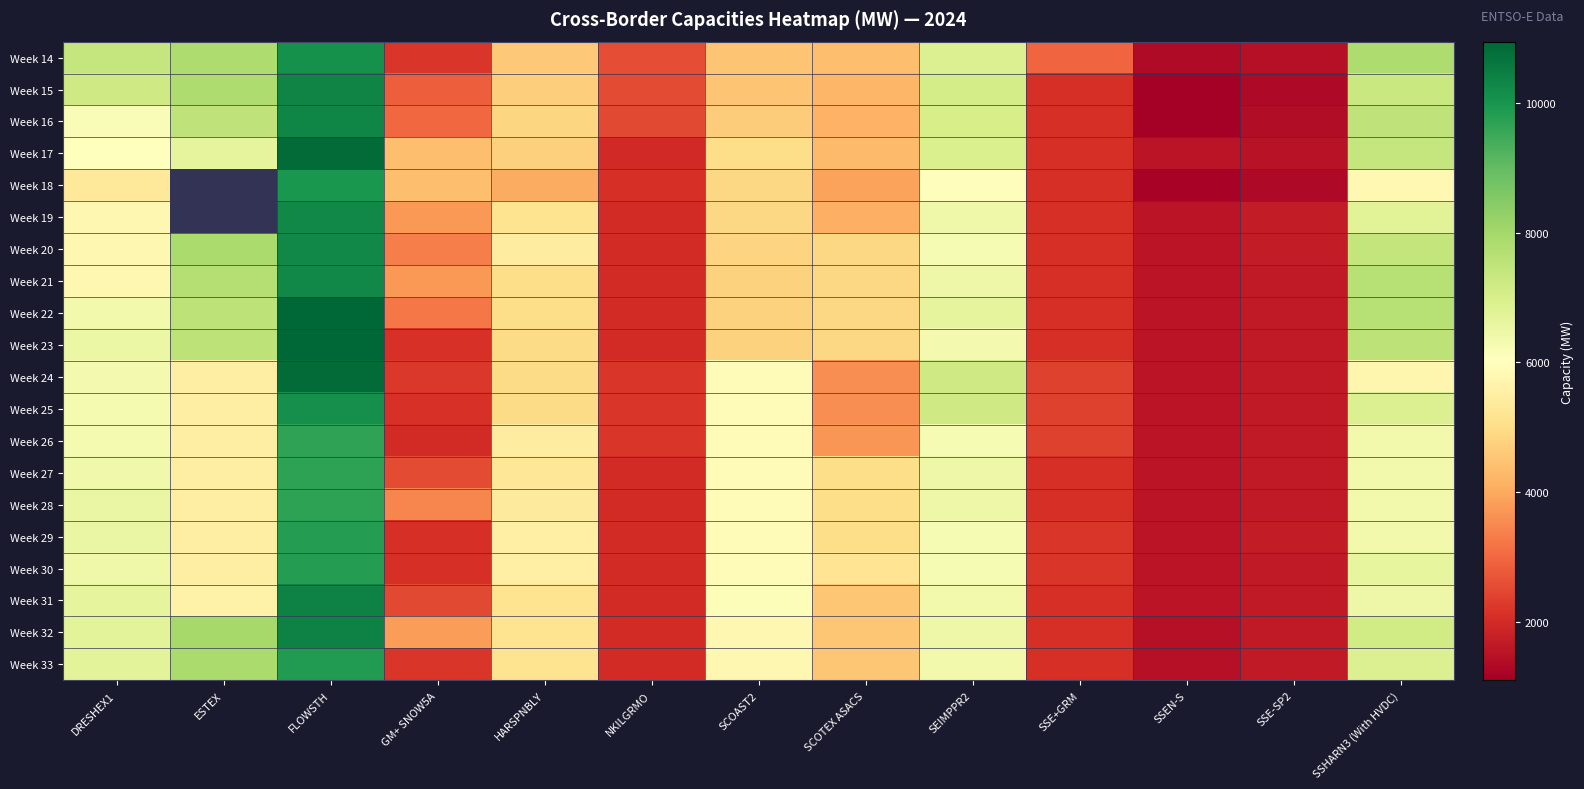

What is the greatest value displayed?

10946.4